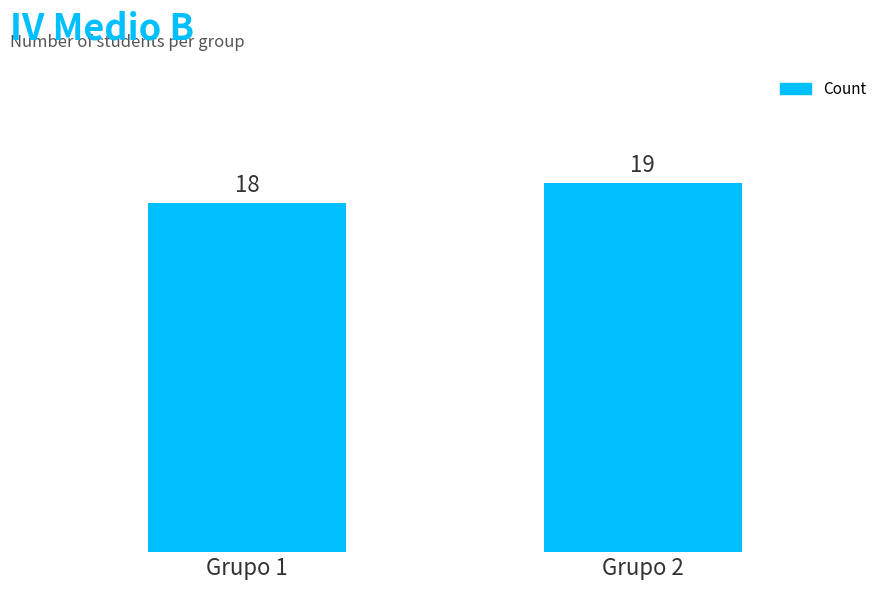

What is the value of the 1st bar from the left?

18